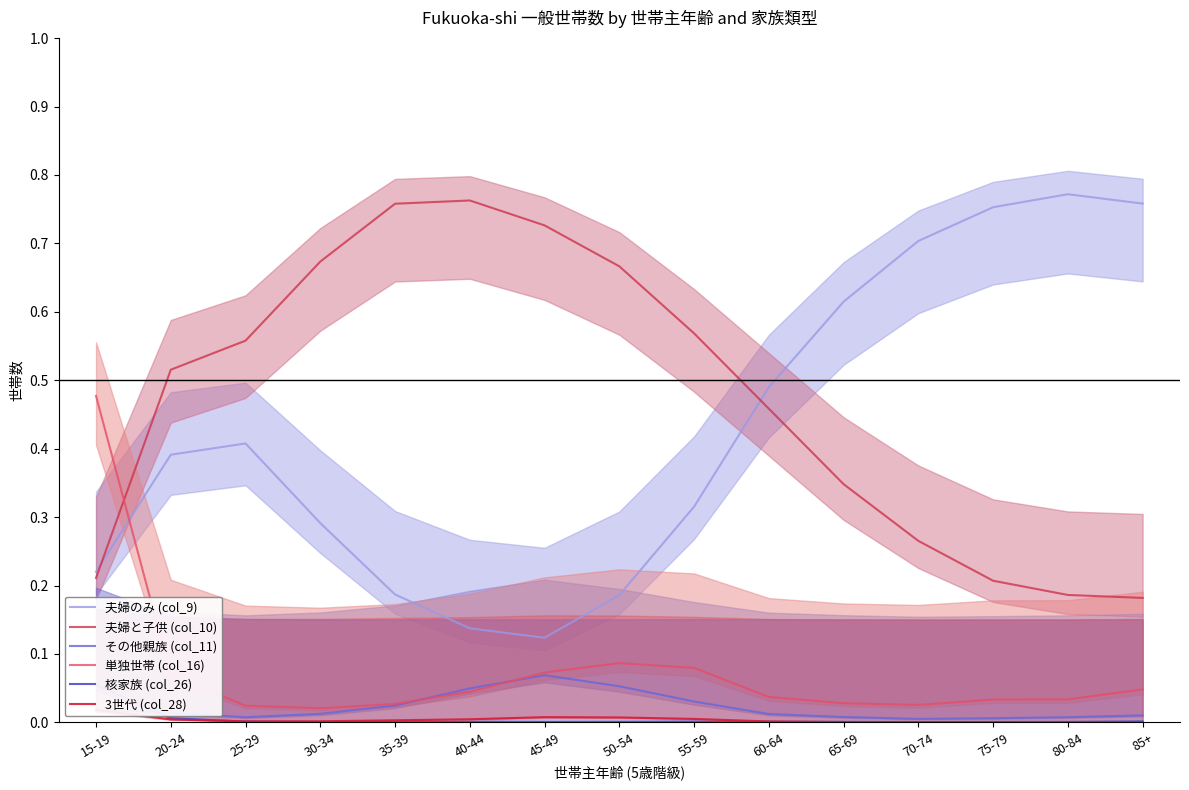

What is the label of the 3rd point from the right?

75-79